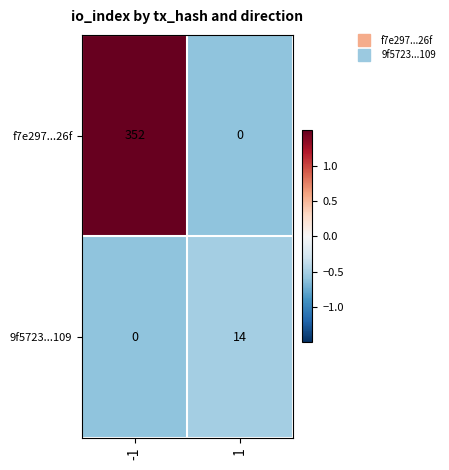

Reading right to left, extract all data points from this chart.

f7e297...26f: 0	352
9f5723...109: 14	0